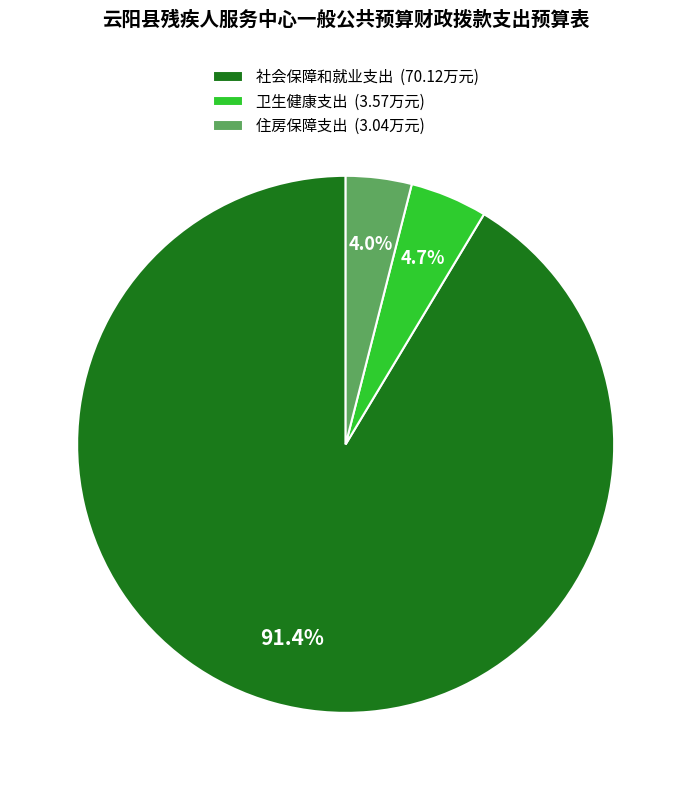

What percentage is the 社会保障和就业支出 slice, to the nearest percent?

91%